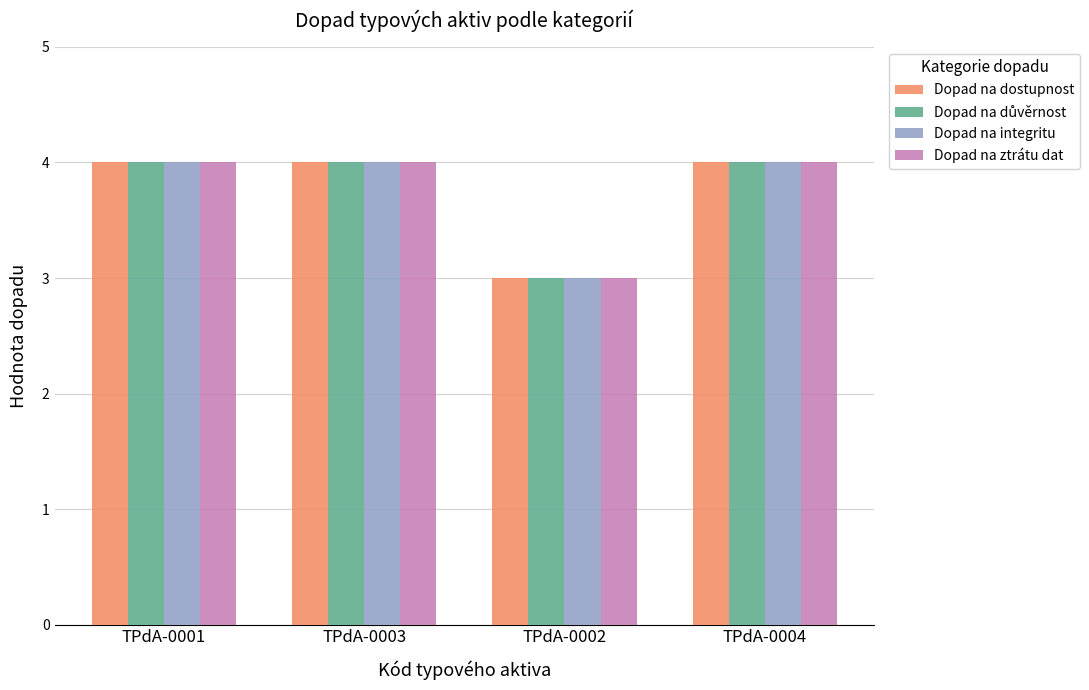

What is the difference between the Dopad na dostupnost values at TPdA-0004 and TPdA-0002?

1